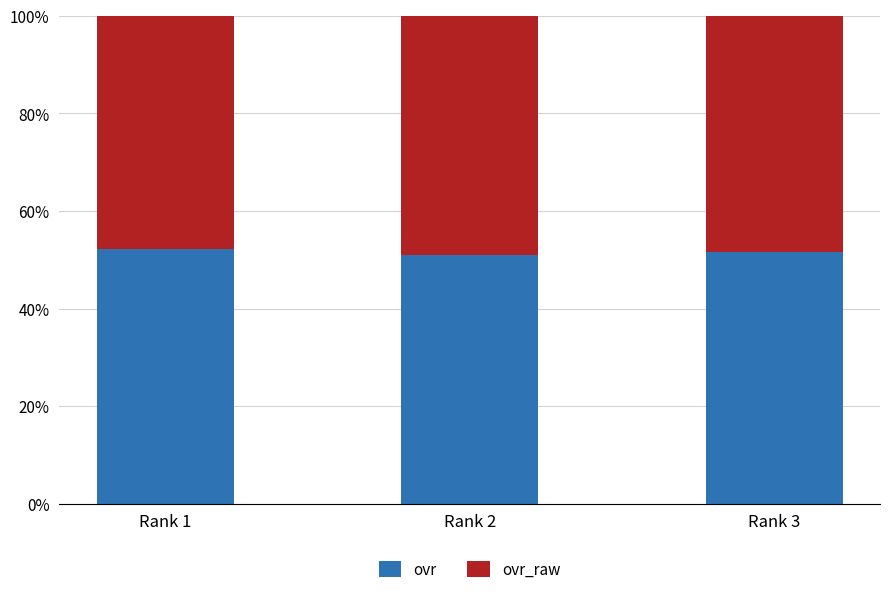

What is the lowest value of the ovr series?

51.1